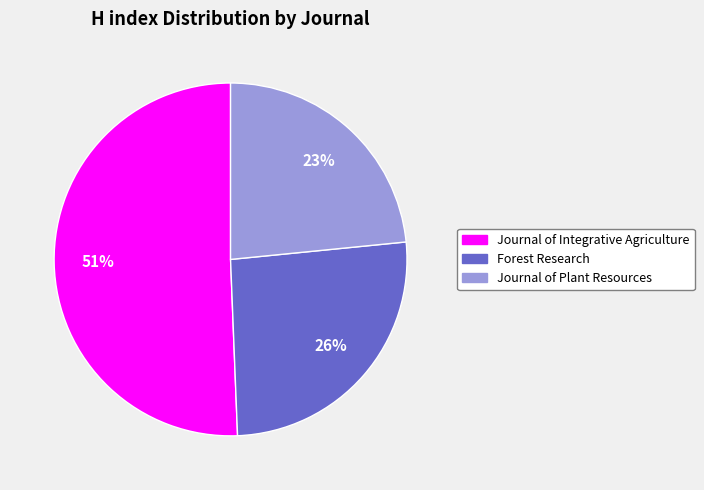

To the nearest percent, what is the average slice percentage?

33%